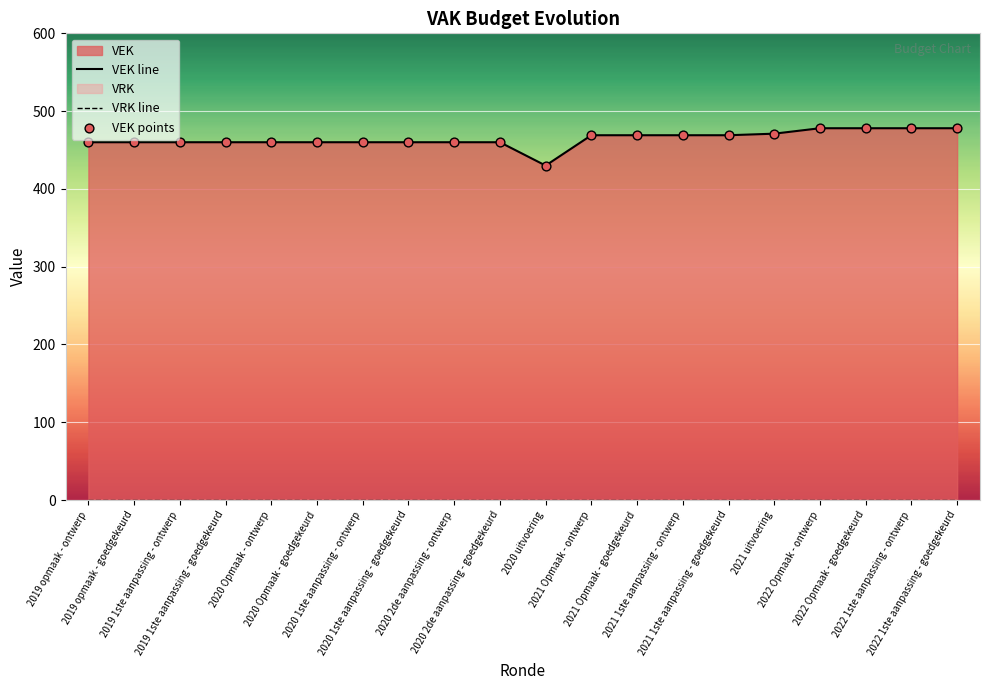

At which category is the sum across all series the highest?

2022 Opmaak - ontwerp